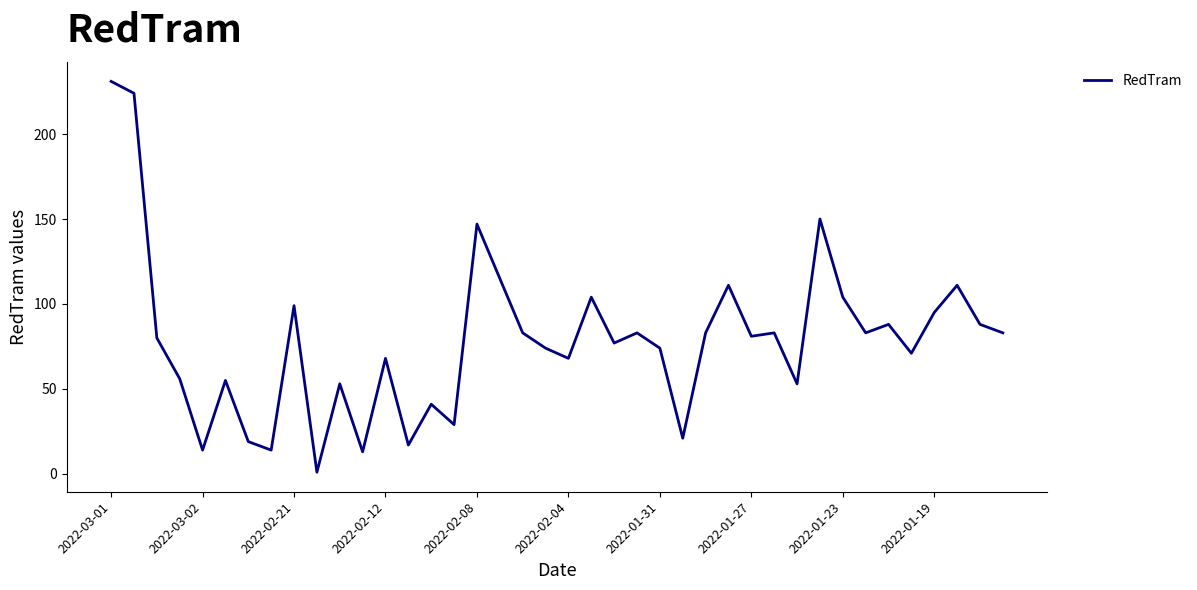

Does the chart have visible grid lines?

No